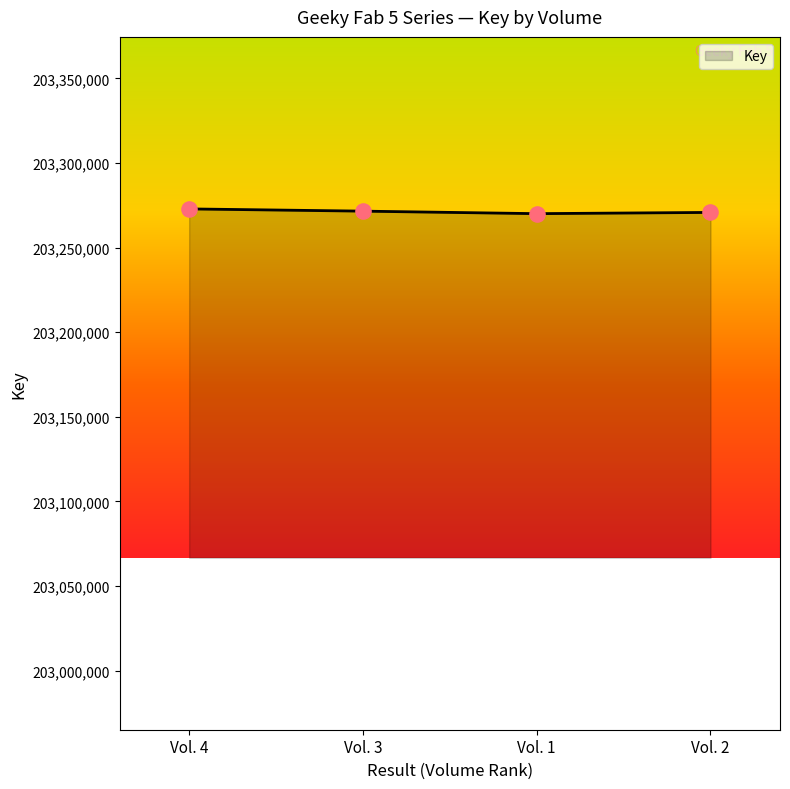

What is the change in value from Vol. 3 to Vol. 2?

-752